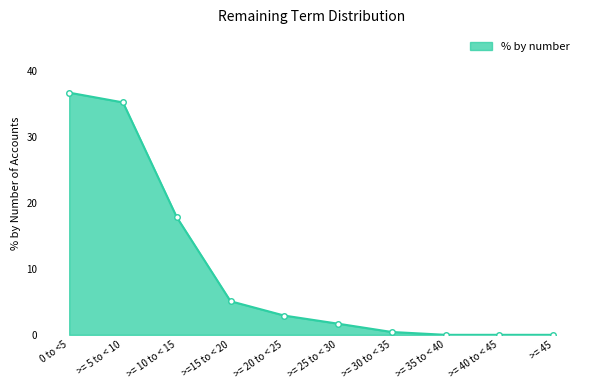

Does the chart have visible grid lines?

No